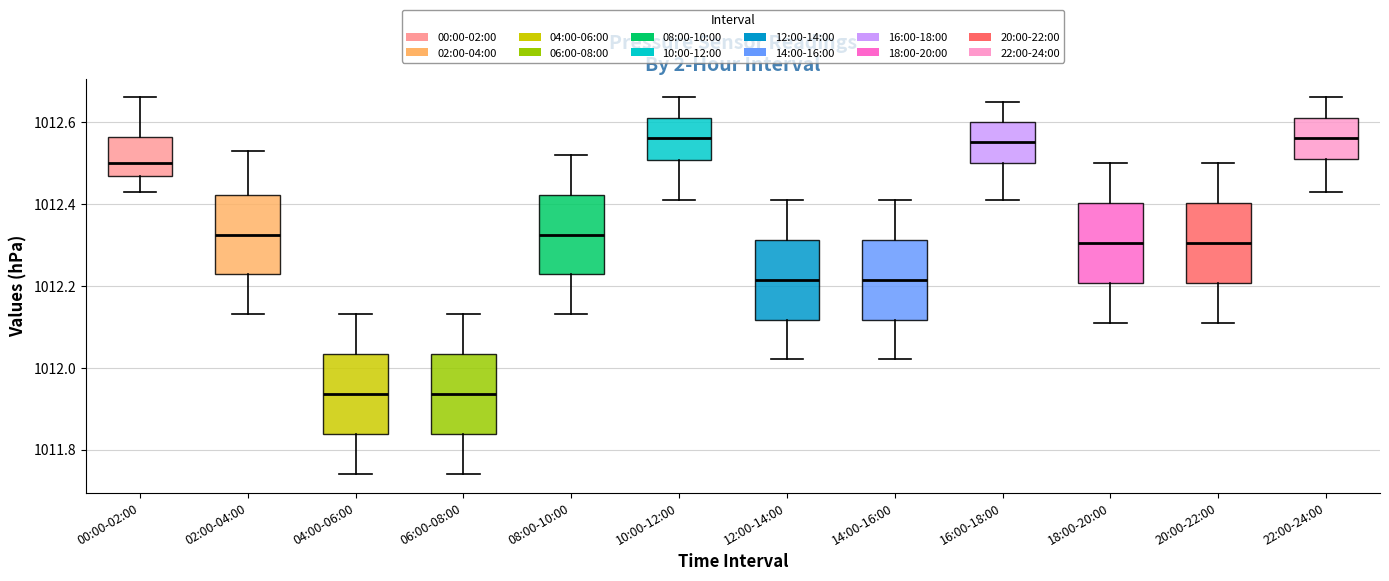

Reading left to right, read every box against the y-axis: the position of its median line, the range the box covers, and the ends of its whiskers. The values are not printed on the chart, so give them approximately, as read against the axis.

00:00-02:00: median 1012.50, box 1012.46 to 1012.56, whiskers 1012.44 to 1012.66
02:00-04:00: median 1012.32, box 1012.22 to 1012.42, whiskers 1012.14 to 1012.54
04:00-06:00: median 1011.94, box 1011.84 to 1012.04, whiskers 1011.74 to 1012.14
06:00-08:00: median 1011.94, box 1011.84 to 1012.04, whiskers 1011.74 to 1012.14
08:00-10:00: median 1012.32, box 1012.22 to 1012.42, whiskers 1012.14 to 1012.52
10:00-12:00: median 1012.56, box 1012.50 to 1012.62, whiskers 1012.42 to 1012.66
12:00-14:00: median 1012.22, box 1012.12 to 1012.32, whiskers 1012.02 to 1012.42
14:00-16:00: median 1012.22, box 1012.12 to 1012.32, whiskers 1012.02 to 1012.42
16:00-18:00: median 1012.56, box 1012.50 to 1012.60, whiskers 1012.42 to 1012.66
18:00-20:00: median 1012.30, box 1012.20 to 1012.40, whiskers 1012.12 to 1012.50
20:00-22:00: median 1012.30, box 1012.20 to 1012.40, whiskers 1012.12 to 1012.50
22:00-24:00: median 1012.56, box 1012.52 to 1012.62, whiskers 1012.44 to 1012.66